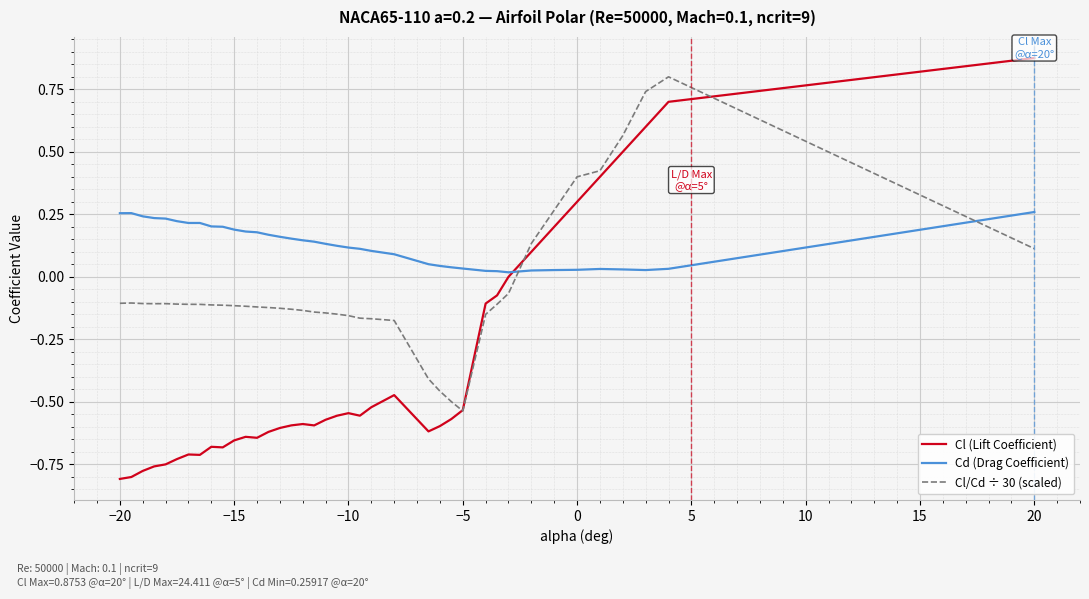

Is this an area chart (filled region under the line)?

No